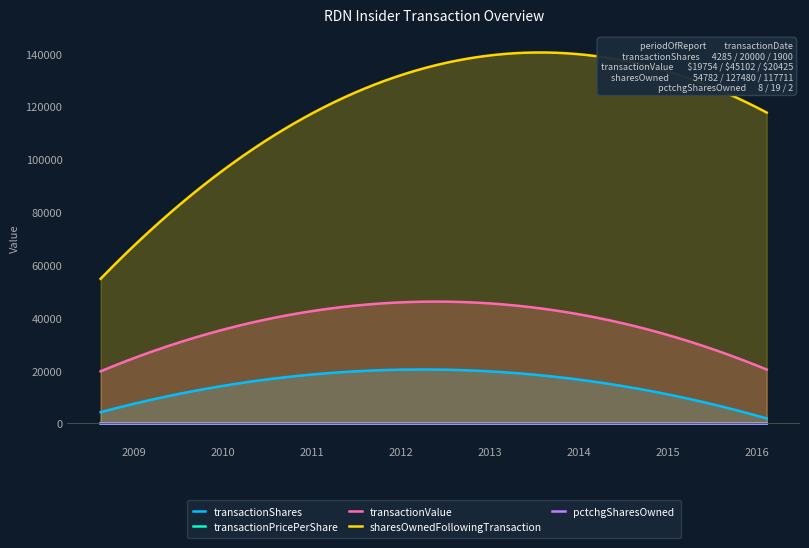

Which series has the largest total across all categories?

sharesOwnedFollowingTransaction